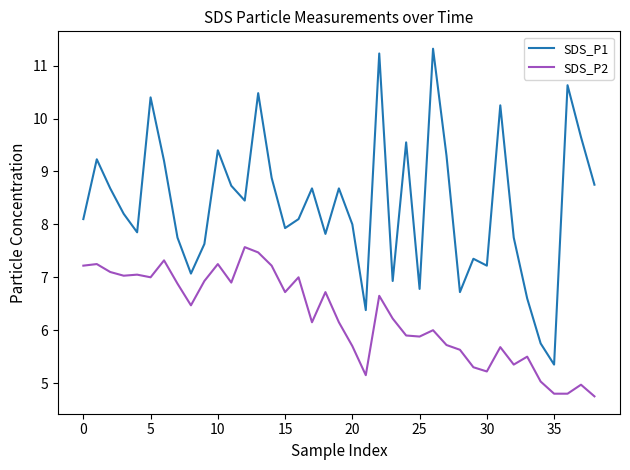

Is this an area chart (filled region under the line)?

No